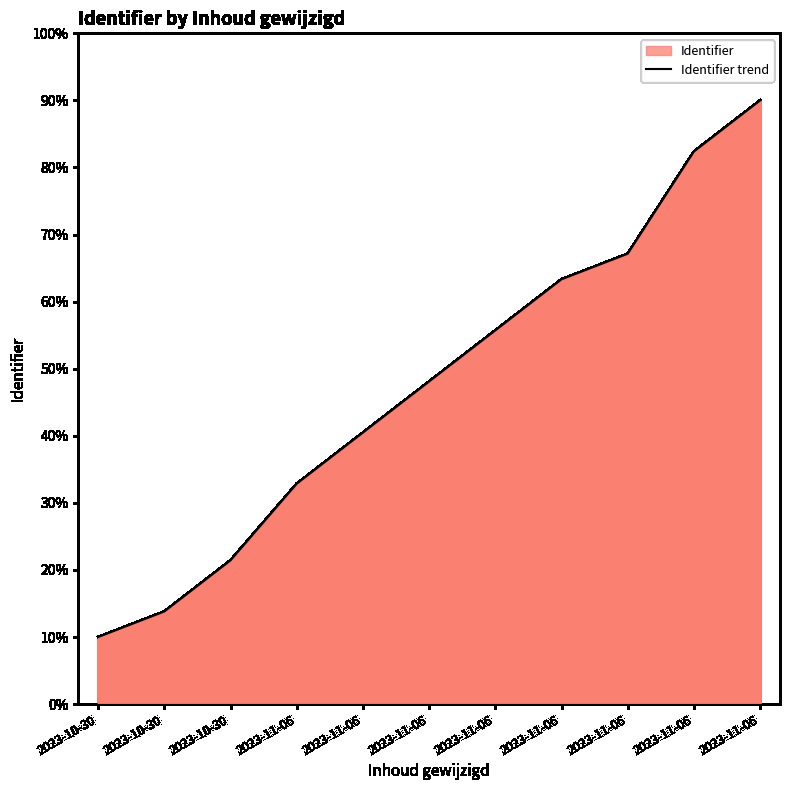

Is it true that the value at 2023-11-06 is 54.1?

False